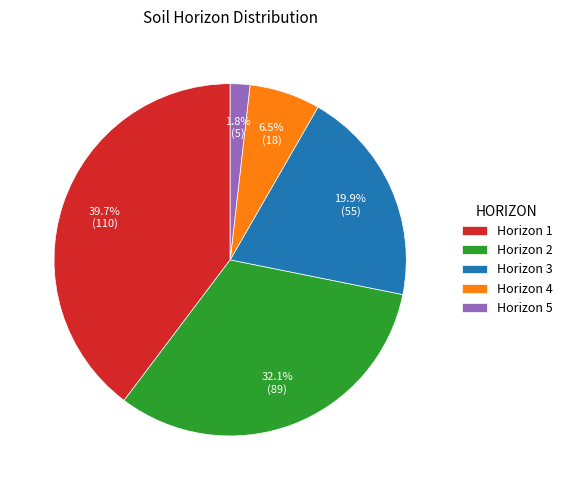

Which has a higher value, Horizon 3 or Horizon 5?

Horizon 3